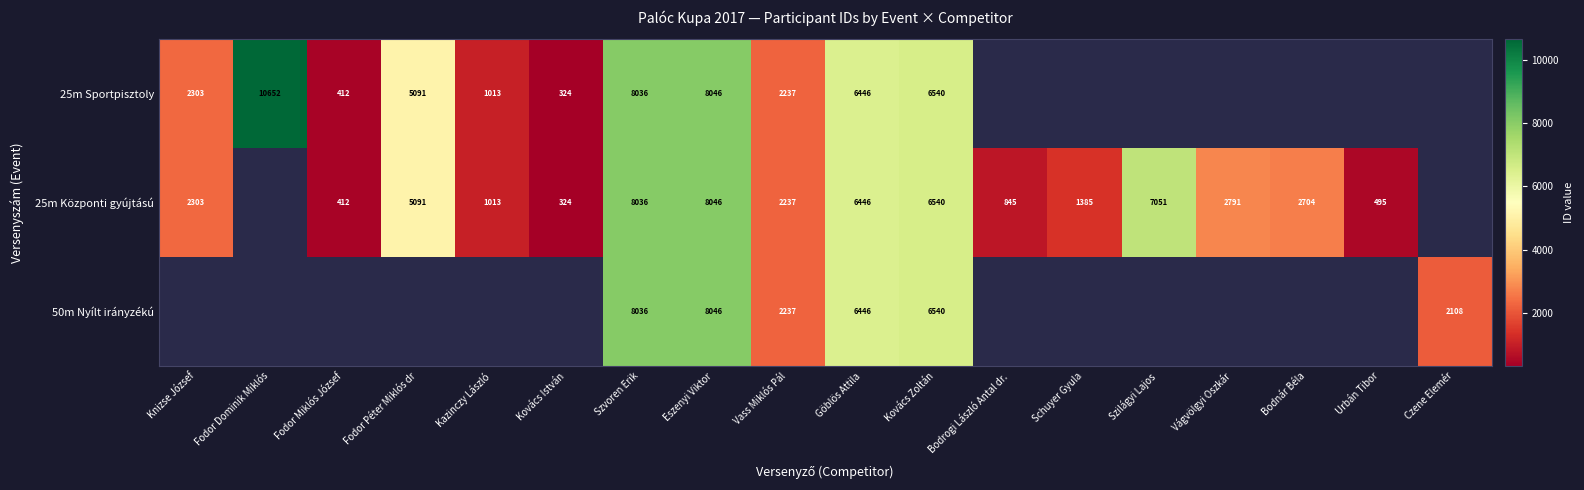

True or false: 50m Nyílt irányzékú has a value of 2108 at Czene Elemér.

True